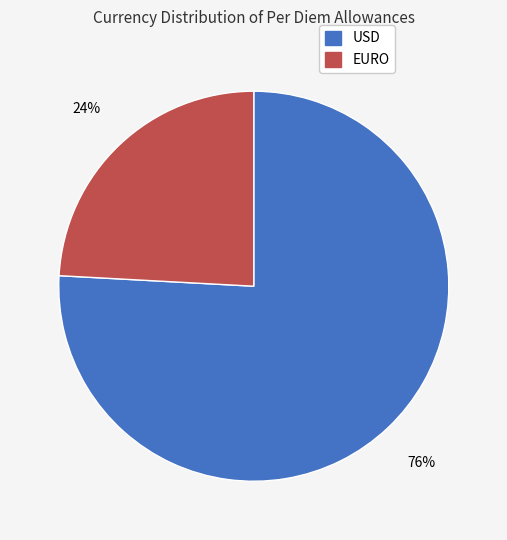

Is the sum of EURO and USD greater than half?

Yes